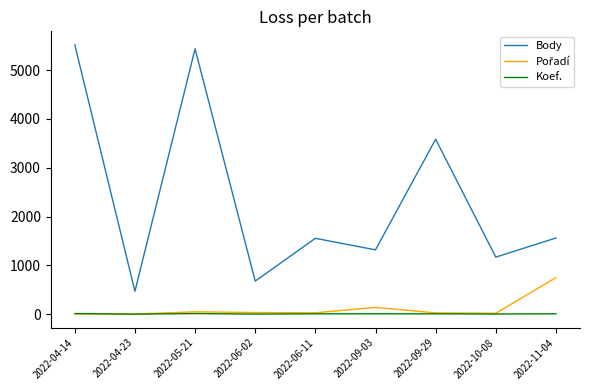

Which category has the lowest value in the Body series?

2022-04-23